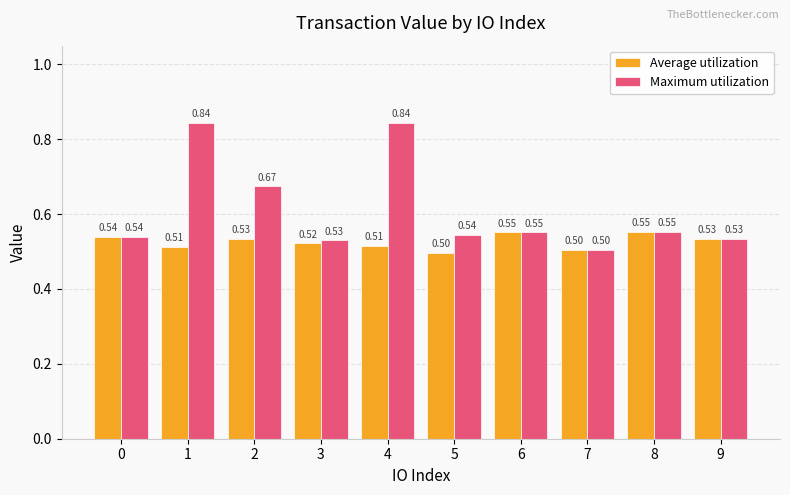

At how many categories does at least one series exceed 0?

10